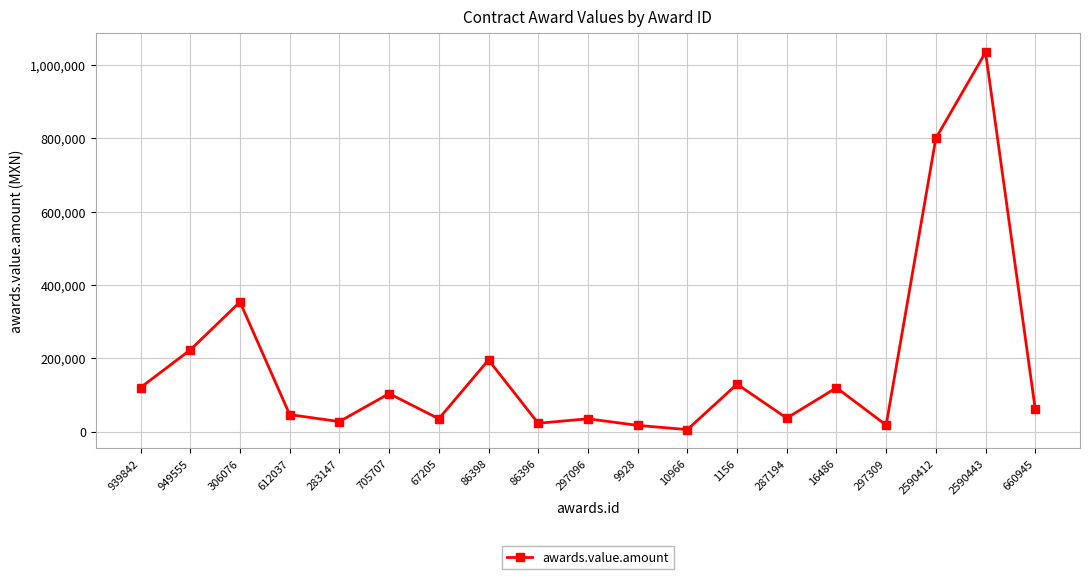

How many categories are shown in the chart?

19